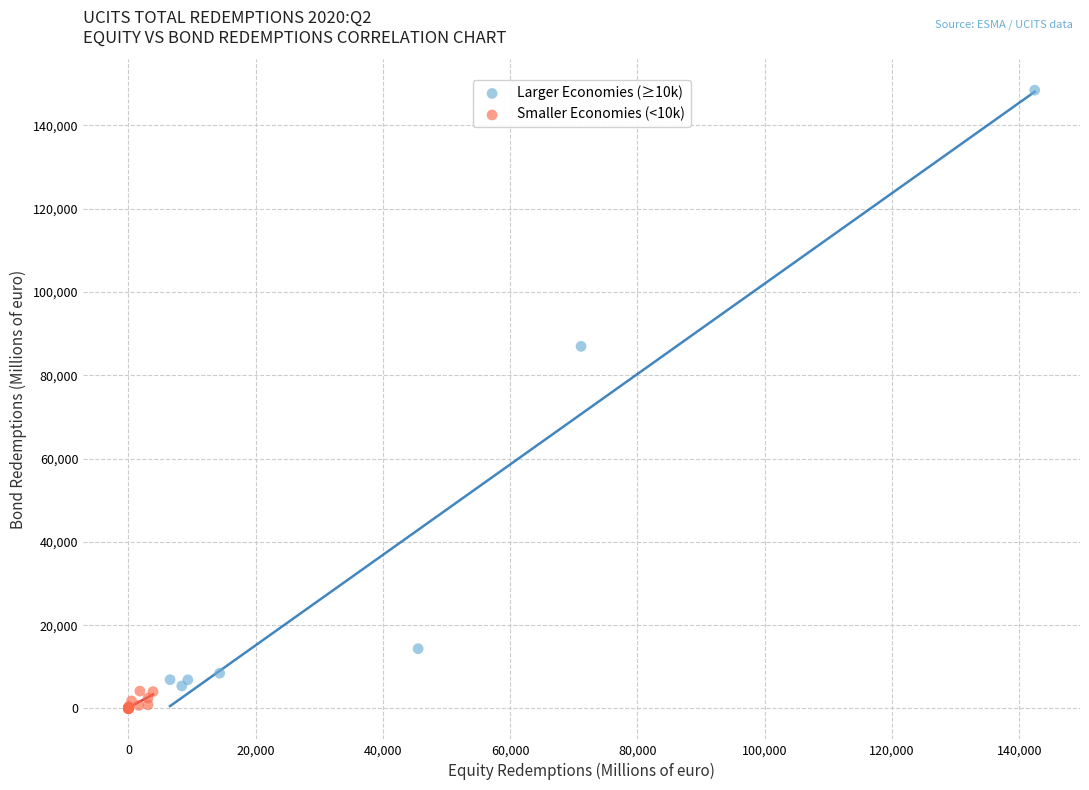

Which series has the widest spread of Y values?

Larger Economies (≥10k)